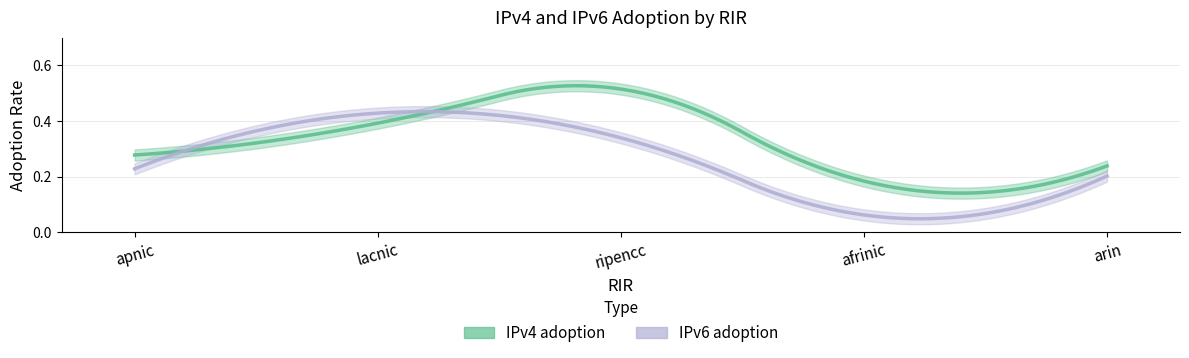

Reading left to right, transcribe all the data shown in this chart.

IPv4 adoption: apnic=0.3	lacnic=0.4	ripencc=0.5	afrinic=0.2	arin=0.2
IPv6 adoption: apnic=0.2	lacnic=0.4	ripencc=0.3	afrinic=0.1	arin=0.2